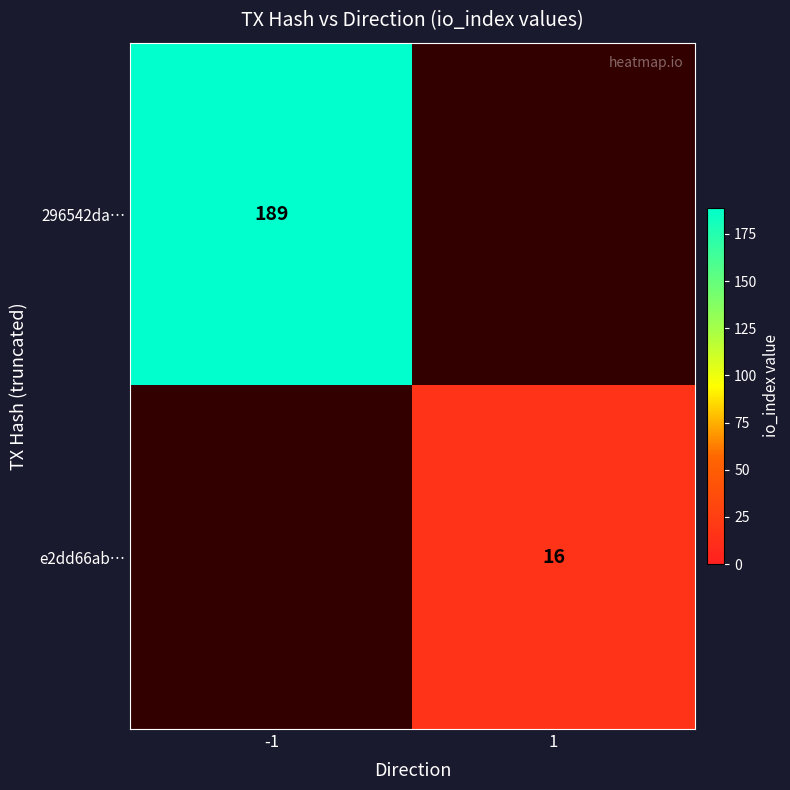

The value of 296542da… at -1 is 287. True or false?

False